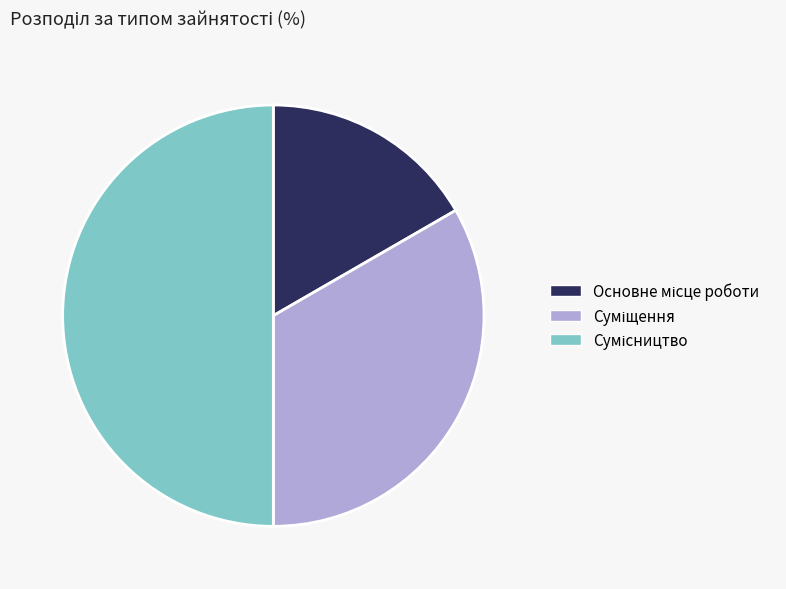

Is Суміщення the majority of the pie?

No